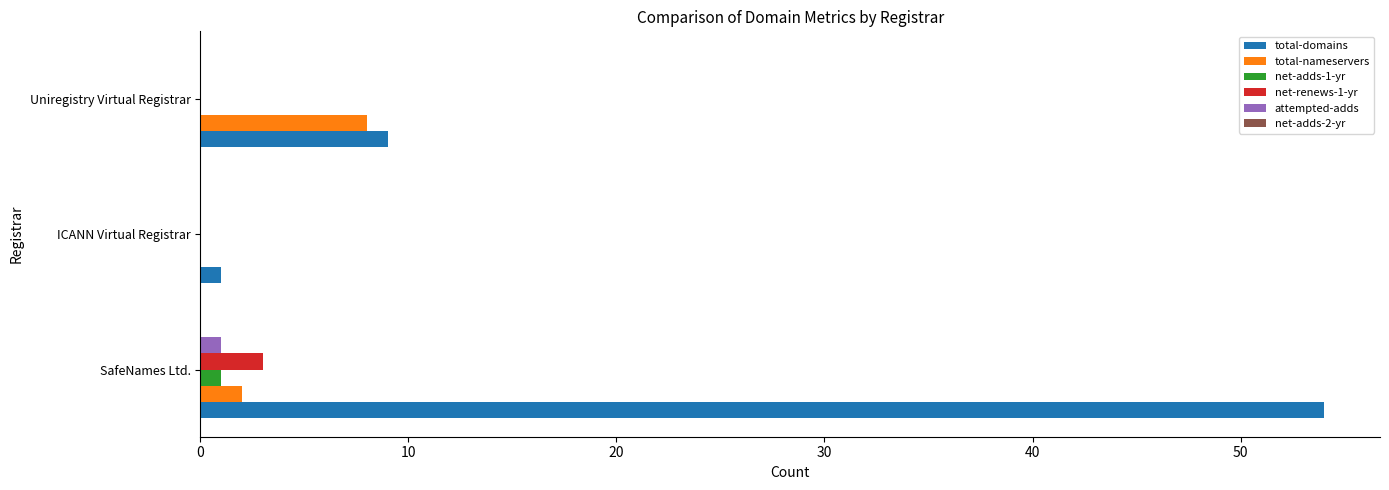

What is the maximum value shown in the chart?

54